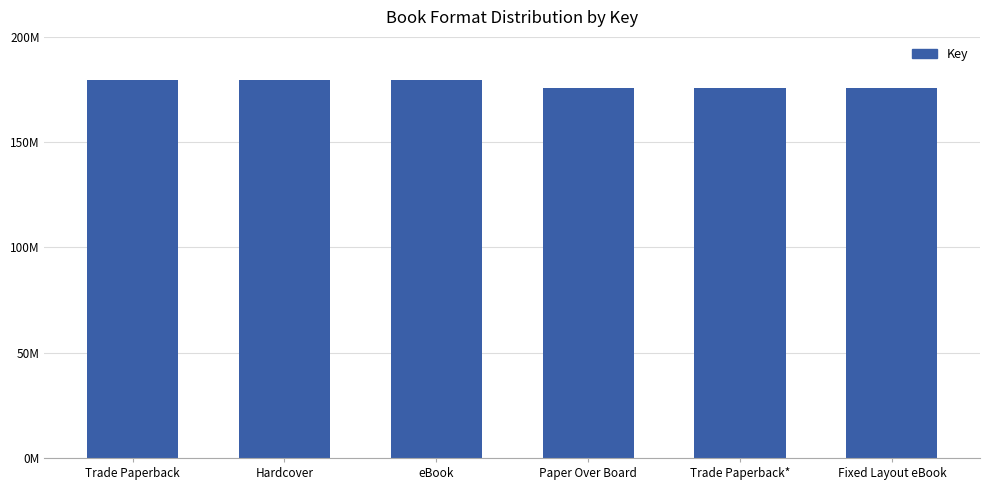

At which label is the value closest to 177585152?

Trade Paperback